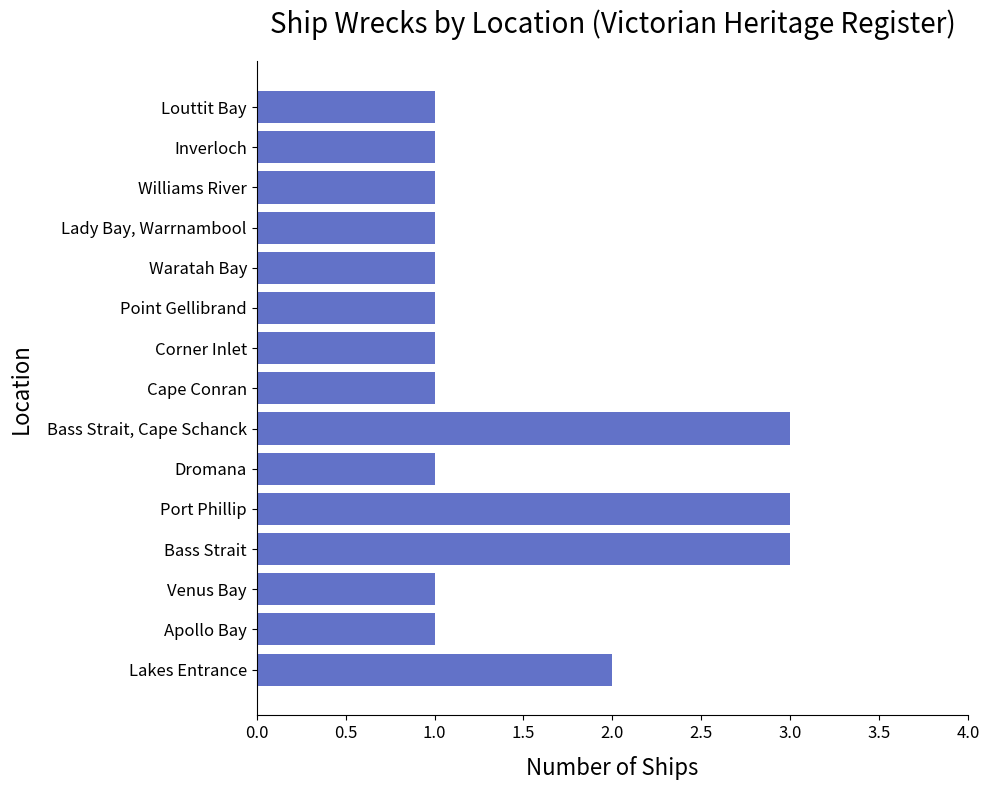

Does the chart contain any negative values?

No